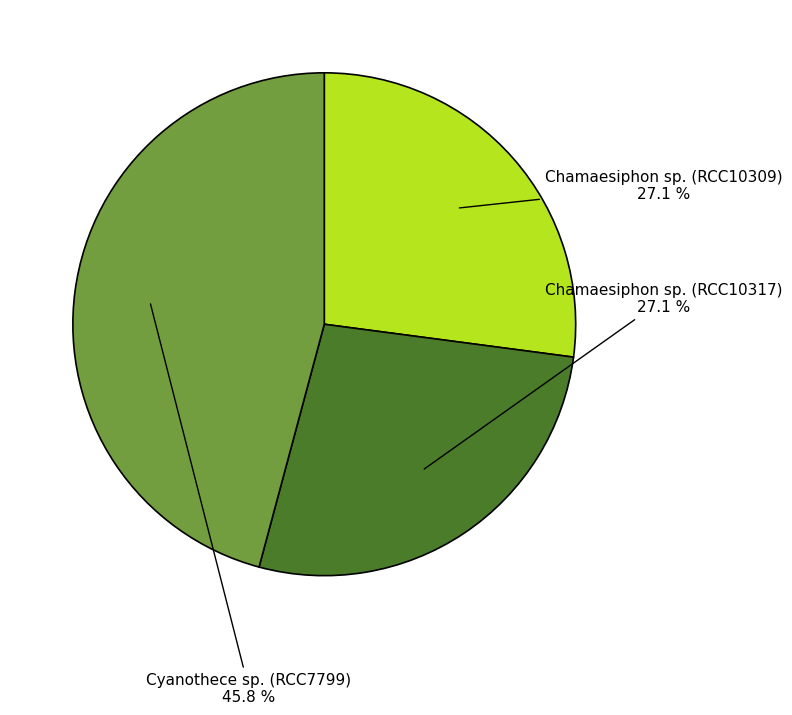

Which has a higher value, Chamaesiphon sp. (RCC10309) or Cyanothece sp. (RCC7799)?

Cyanothece sp. (RCC7799)